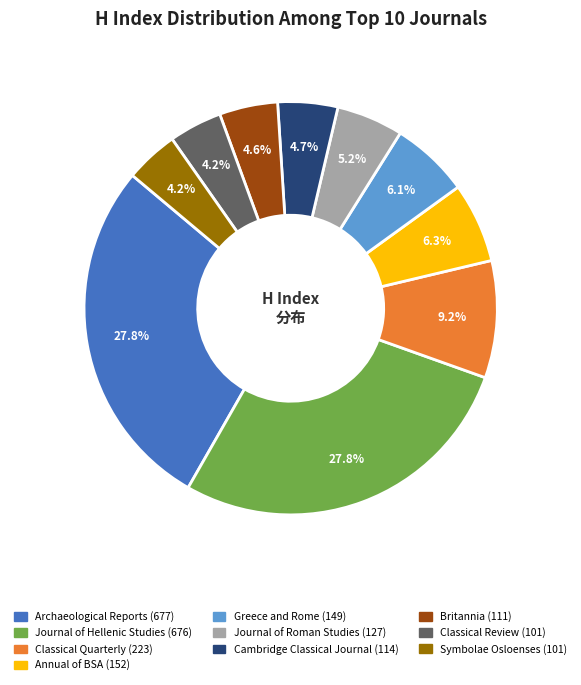

Is there any slice that represents more than half of the pie?

No